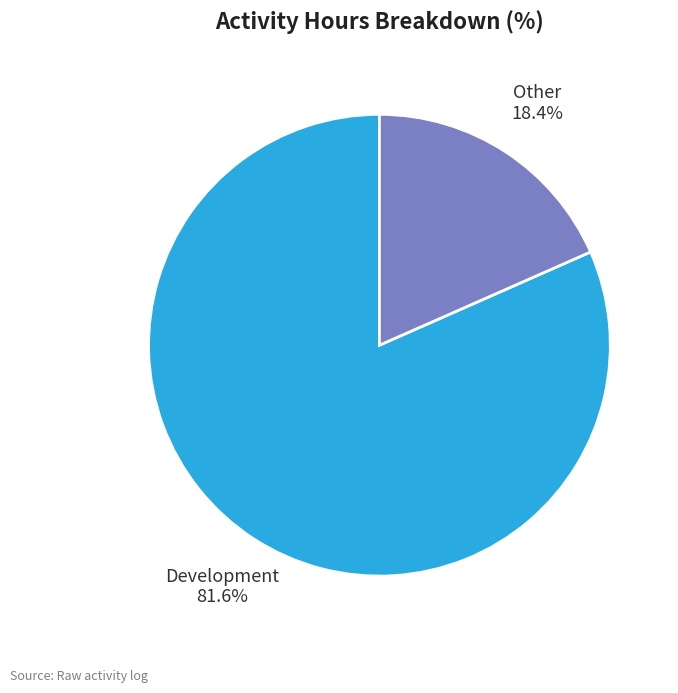

How many segments does this pie chart have?

2